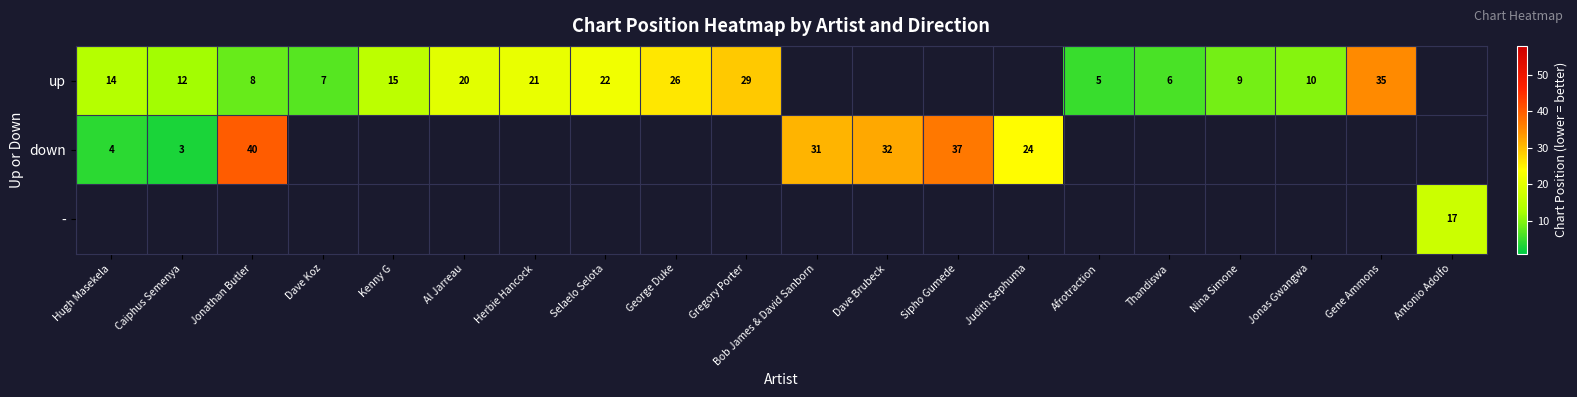

True or false: down has a value of 52 at Sipho Gumede.

False